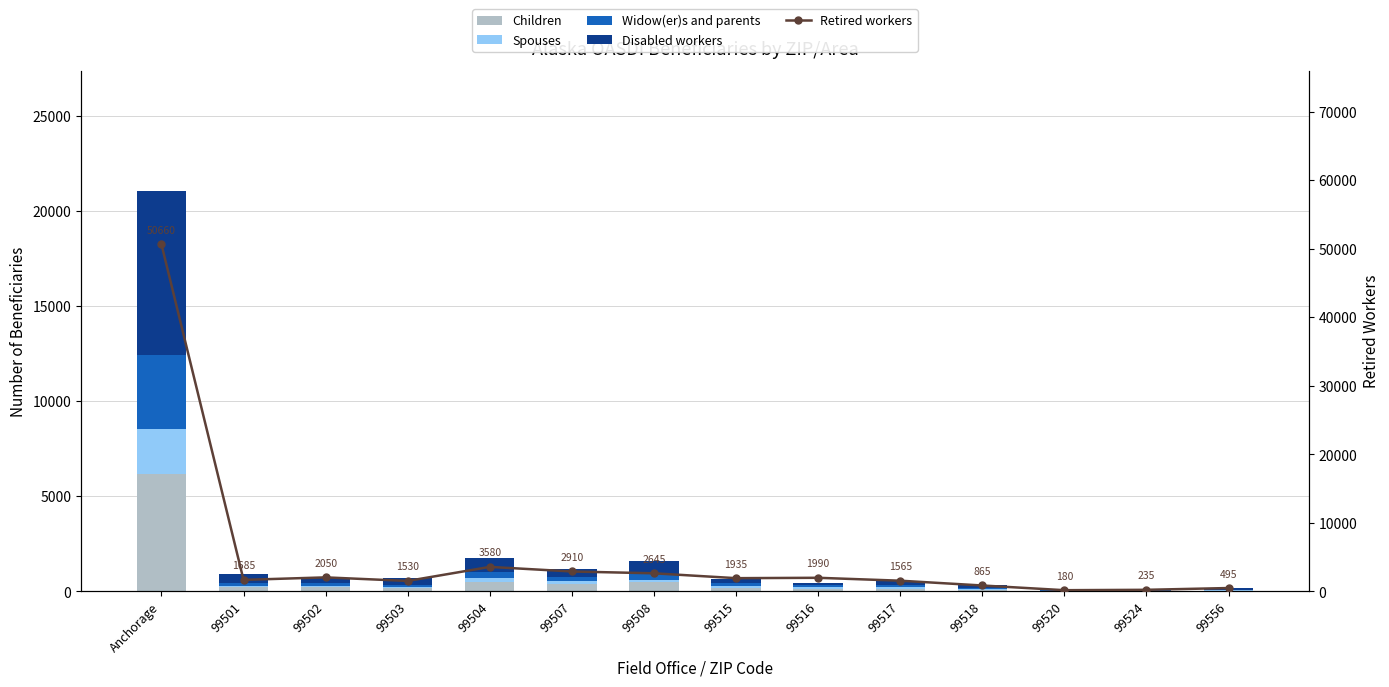

What is the label of the 10th bar from the left?

99517